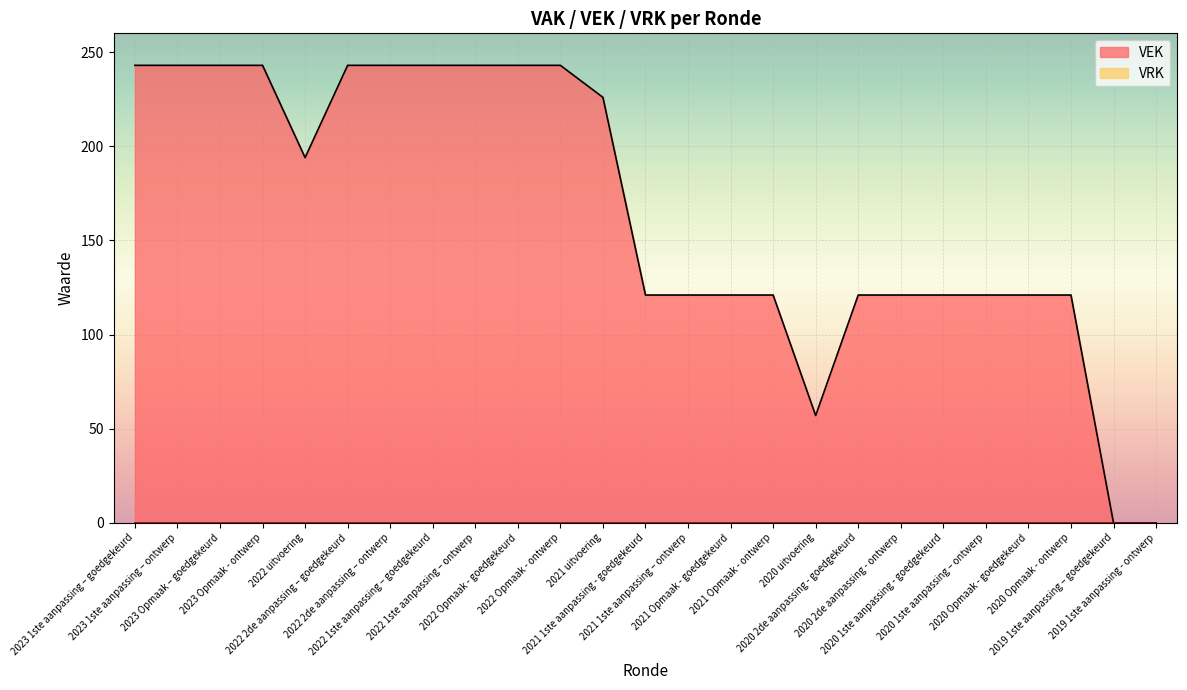

What position from the right is 2019 1ste aanpassing – goedgekeurd?

2